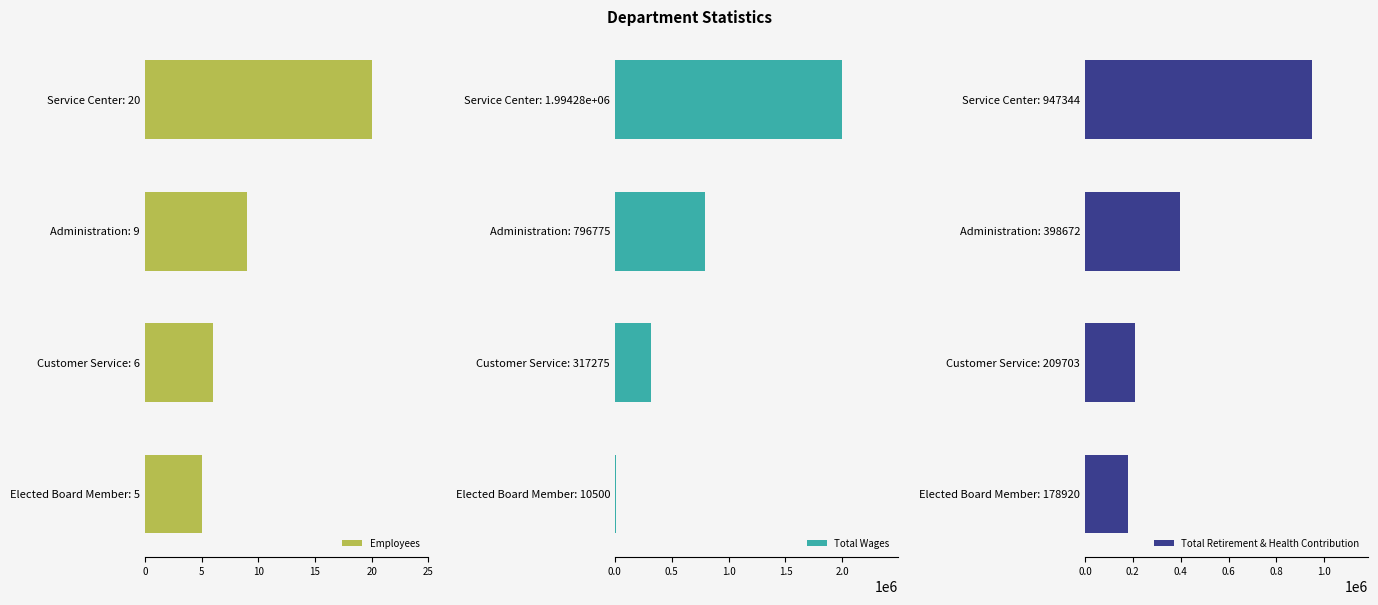

How many bars are there in total?

12